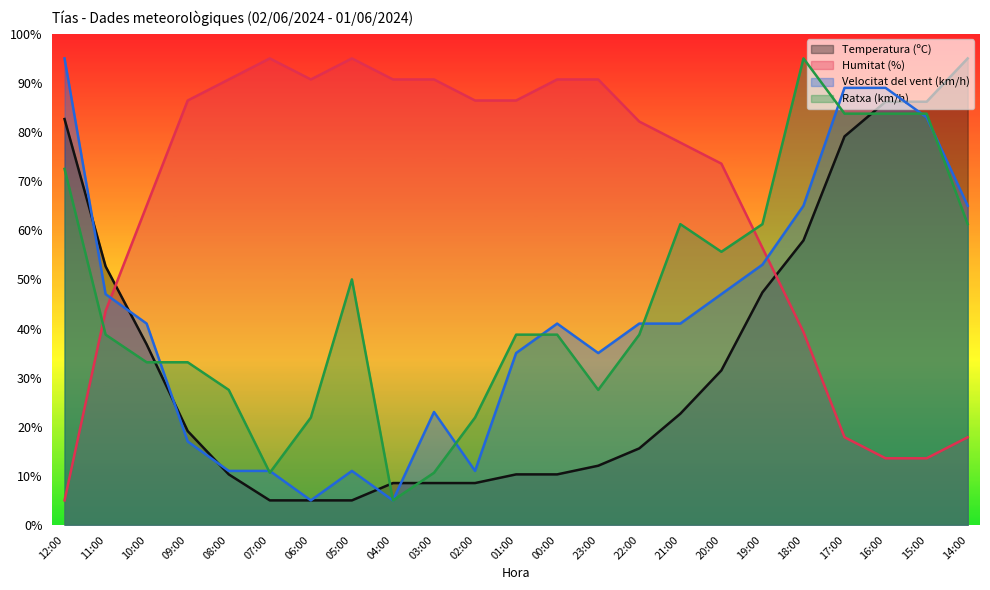

What is the label of the 22nd point from the left?

15:00